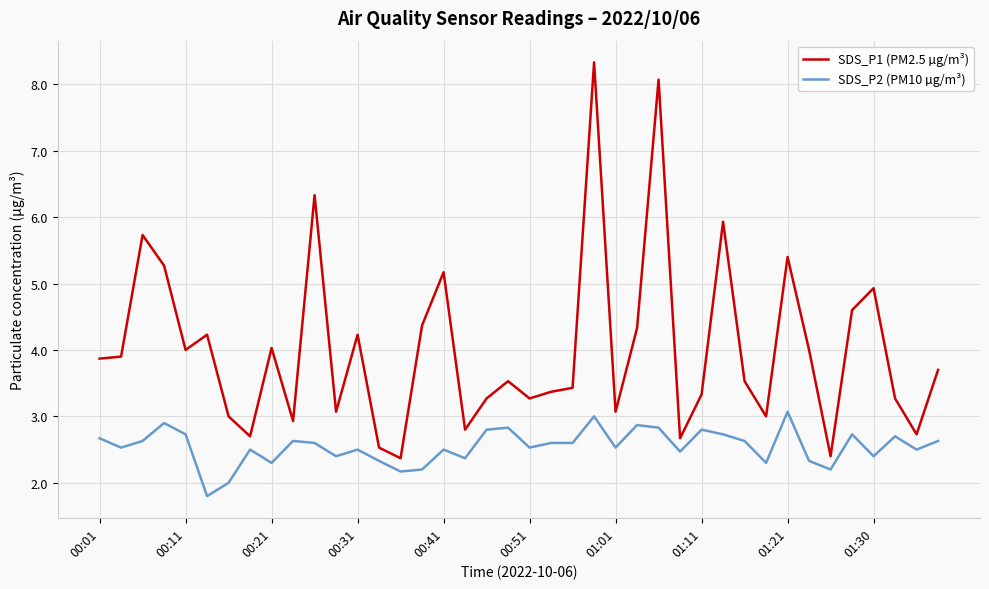

What is the highest value of the SDS_P1 (PM2.5 µg/m³) series?

8.3